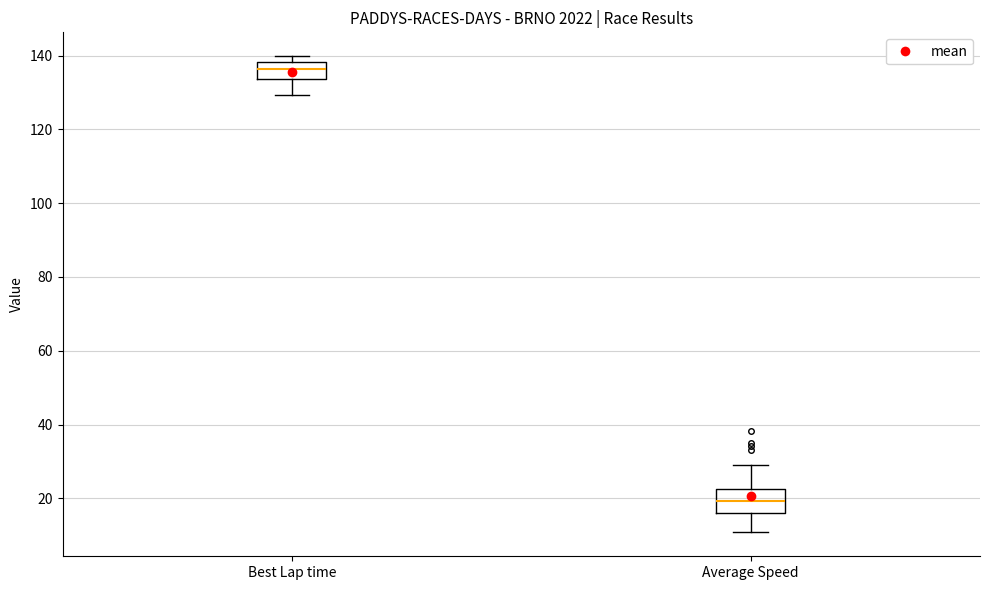

Reading left to right, read every box against the y-axis: the position of its median line, the range the box covers, and the ends of its whiskers. The values are not printed on the chart, so give them approximately, as read against the axis.

Best Lap time: median 136, box 134 to 138, whiskers 130 to 140
Average Speed: median 20, box 16 to 22, whiskers 10 to 30